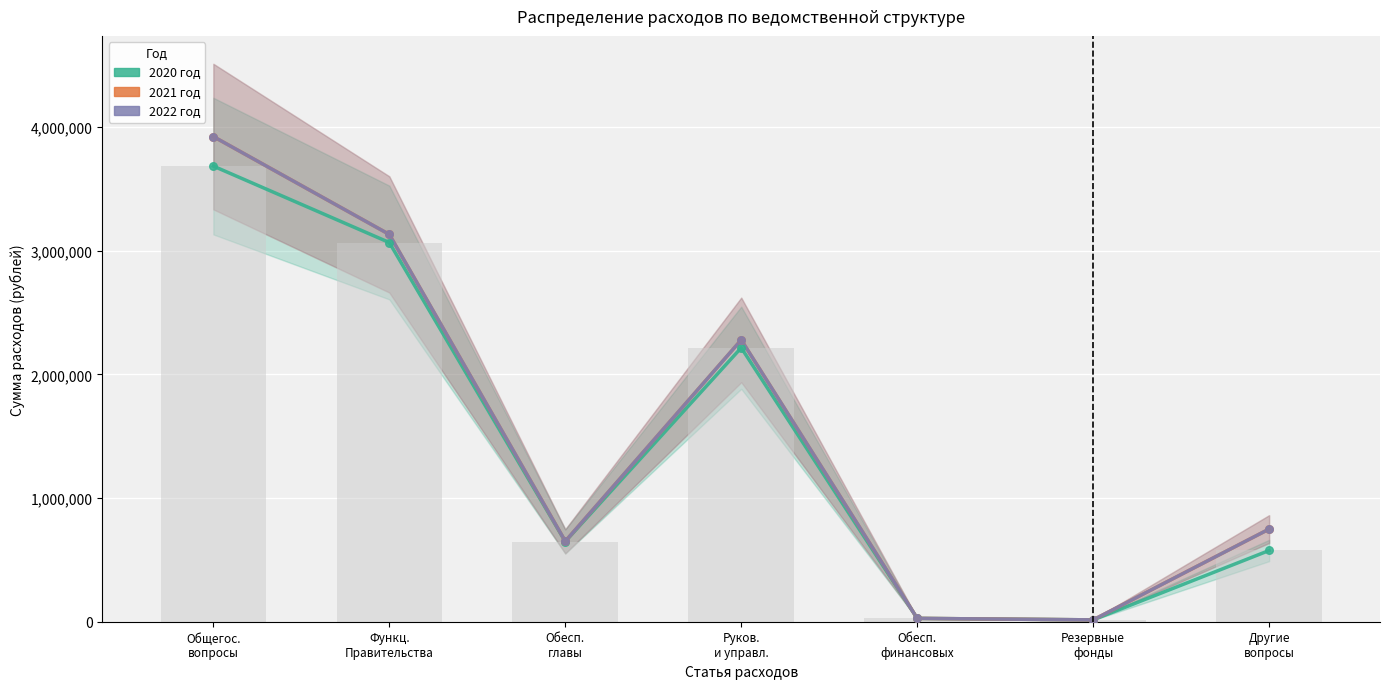

Is the value of 2020 год at Другие
вопросы greater than the value of 2022 год at Другие
вопросы?

No